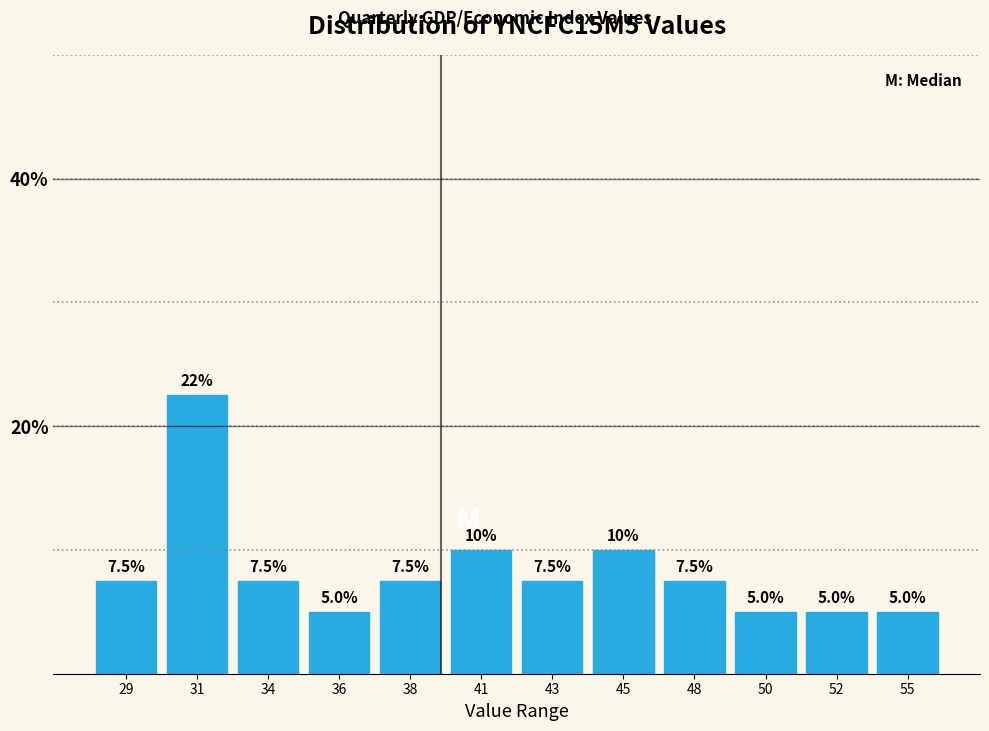

Reading left to right, list all the values displayed in this chart.

29=7.5	31=22.5	34=7.5	36=5.0	38=7.5	41=10.0	43=7.5	45=10.0	48=7.5	50=5.0	52=5.0	55=5.0